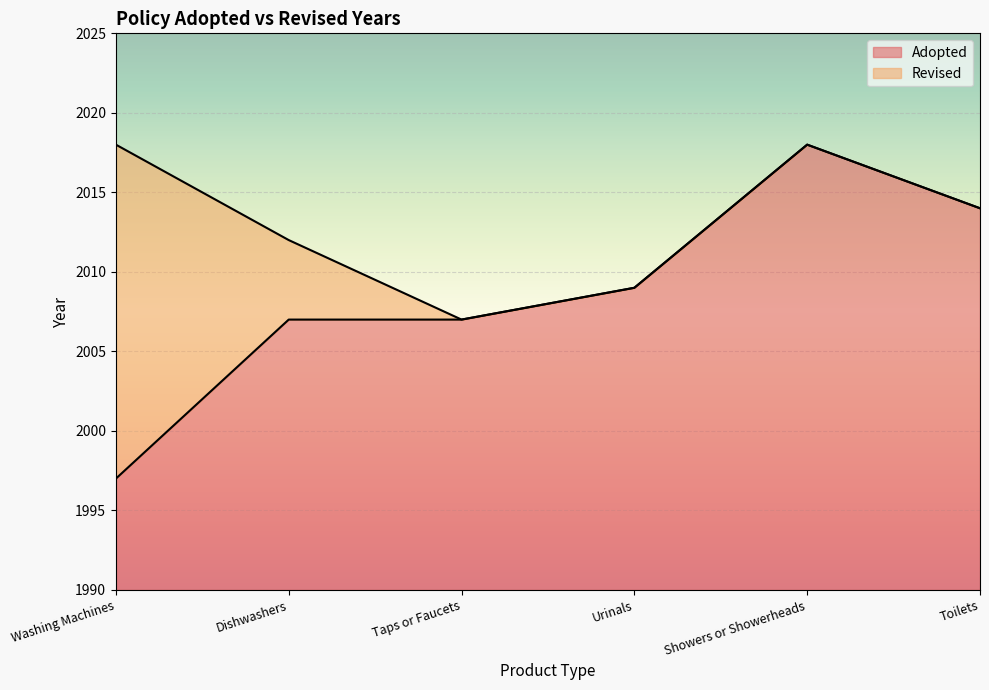

What is the difference between the values at Urinals and Taps or Faucets?

2